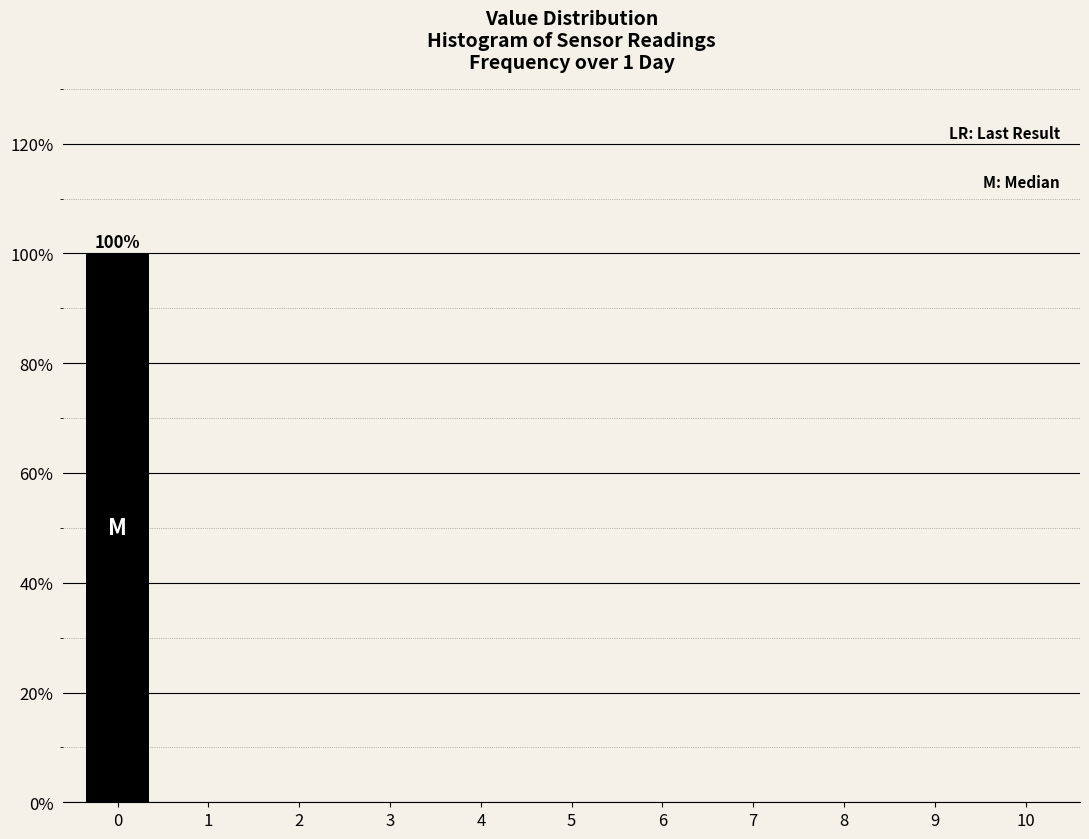

Reading right to left, transcribe all the data shown in this chart.

10=0	9=0	8=0	7=0	6=0	5=0	4=0	3=0	2=0	1=0	0=100